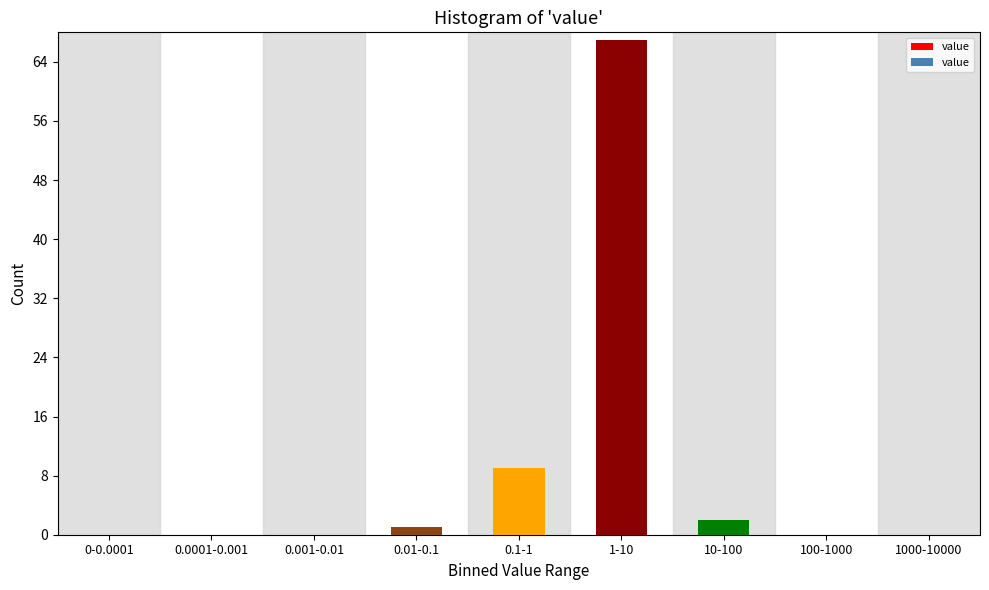

Reading left to right, transcribe all the data shown in this chart.

0-0.0001=0	0.0001-0.001=0	0.001-0.01=0	0.01-0.1=1	0.1-1=9	1-10=67	10-100=2	100-1000=0	1000-10000=0